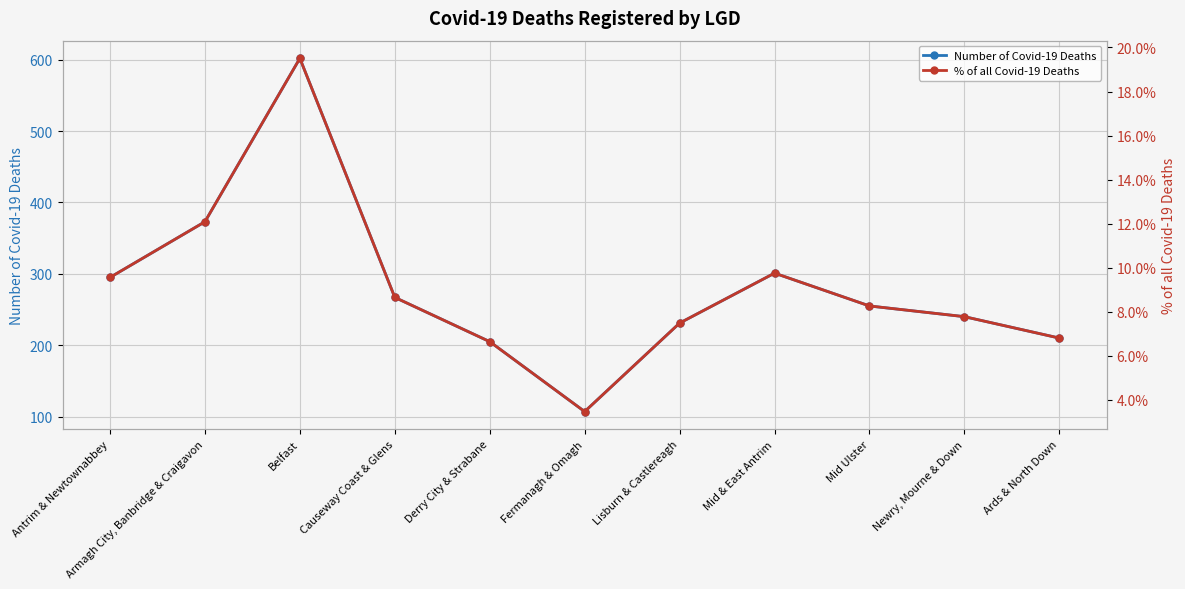

Which series has the largest total across all categories?

Number of Covid-19 Deaths